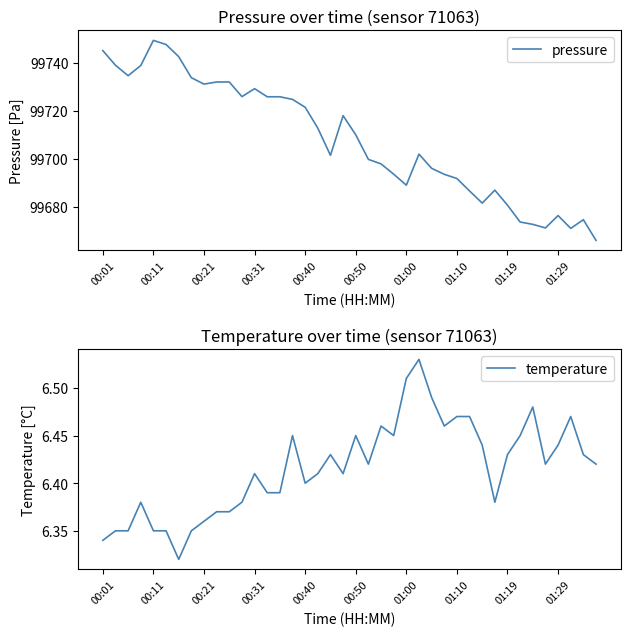

What is the label of the 9th point from the right?

31